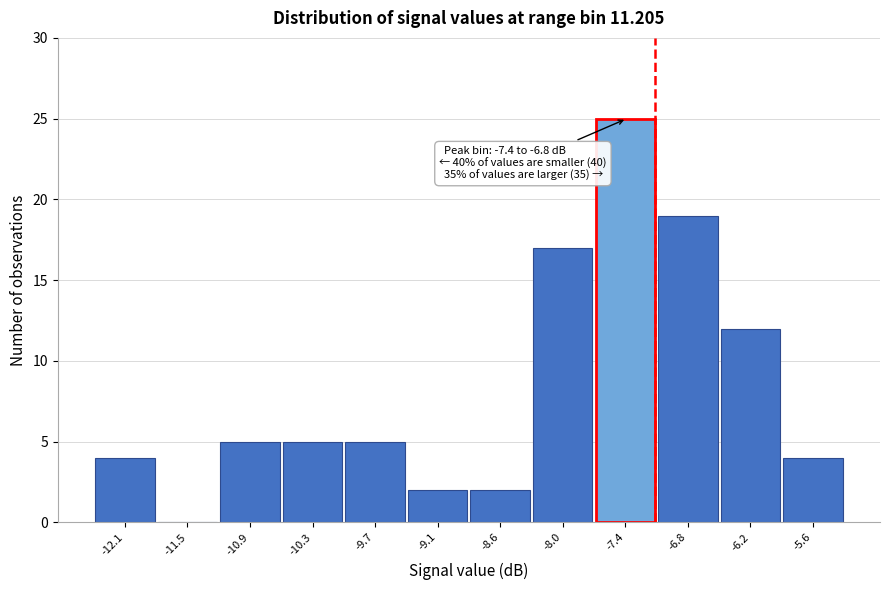

Reading left to right, list all the values displayed in this chart.

-12.1=4	-11.5=0	-10.9=5	-10.3=5	-9.7=5	-9.1=2	-8.6=2	-8.0=17	-7.4=25	-6.8=19	-6.2=12	-5.6=4